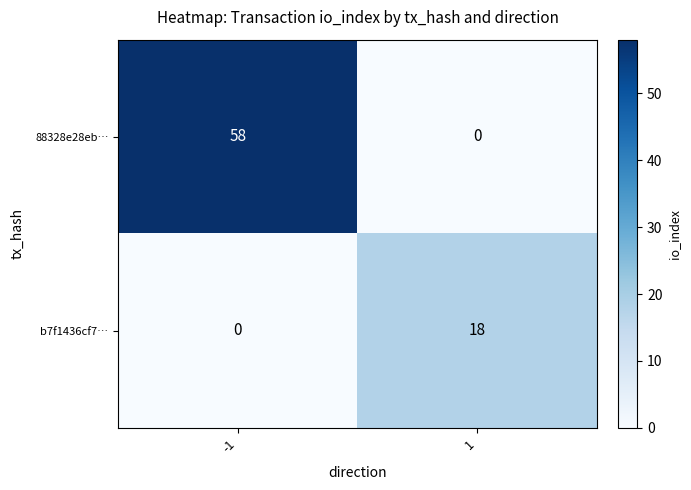

Which series has the widest spread of values?

88328e28eb…